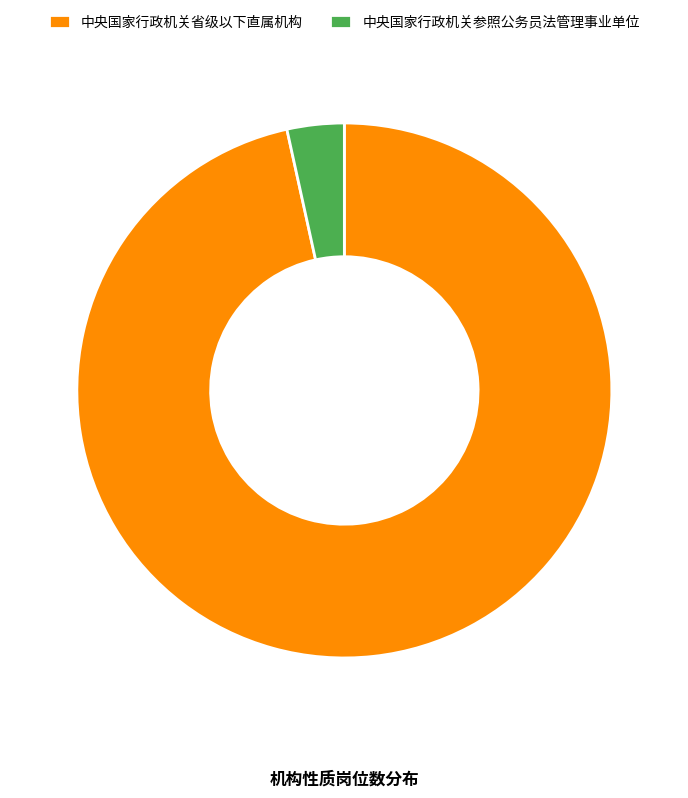

Which slice is the smallest?

中央国家行政机关参照公务员法管理事业单位